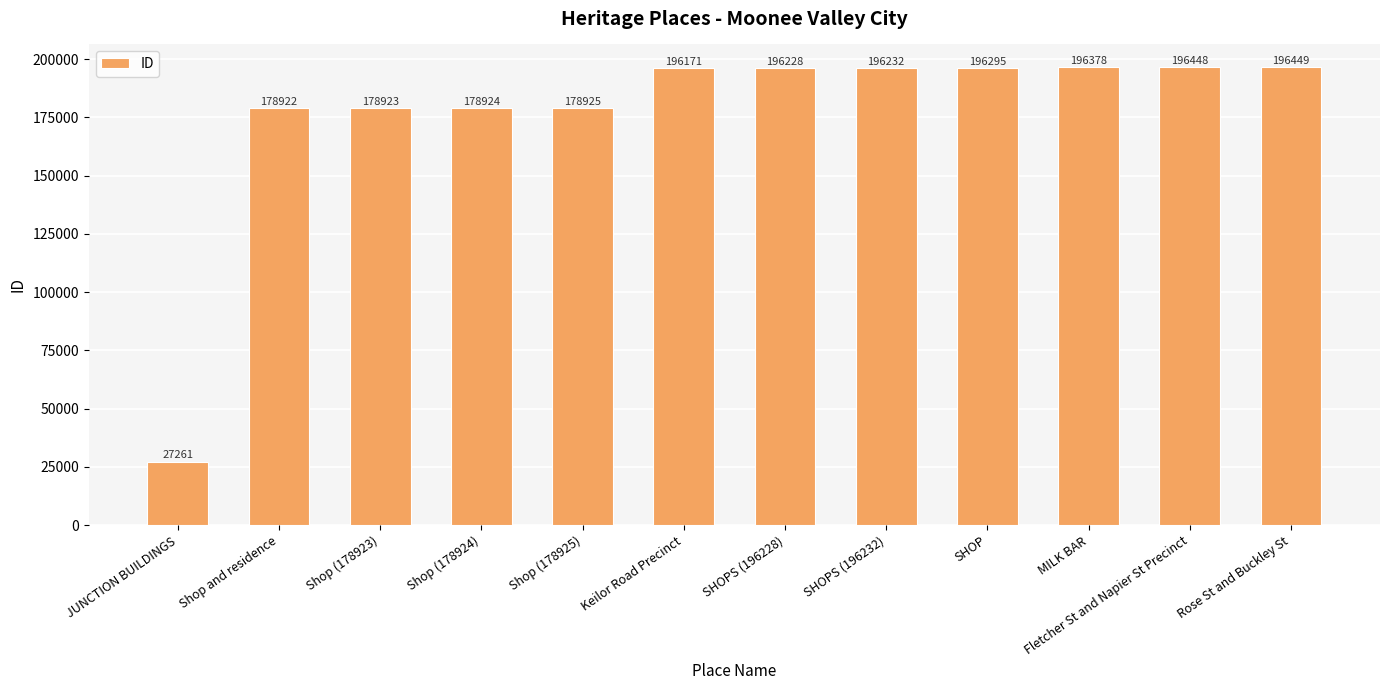

What is the label of the 2nd bar from the right?

Fletcher St and Napier St Precinct